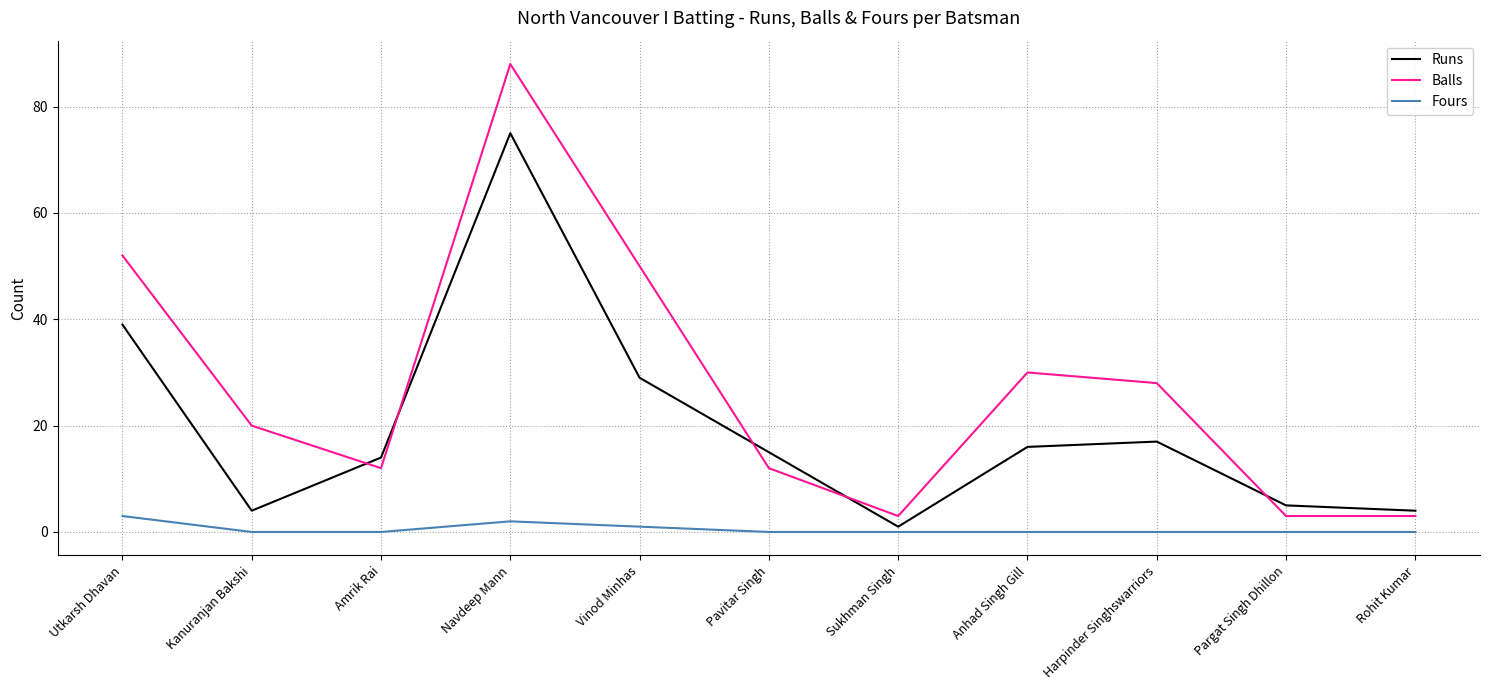

Which series has the largest total across all categories?

Balls